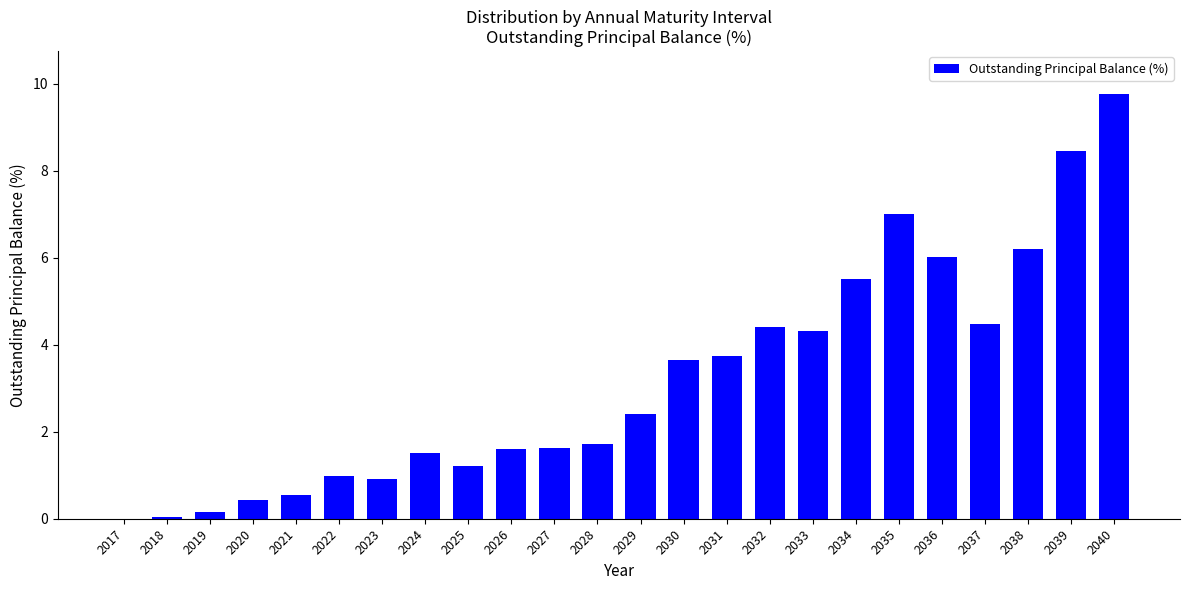

How many distinct data groups are displayed?

1